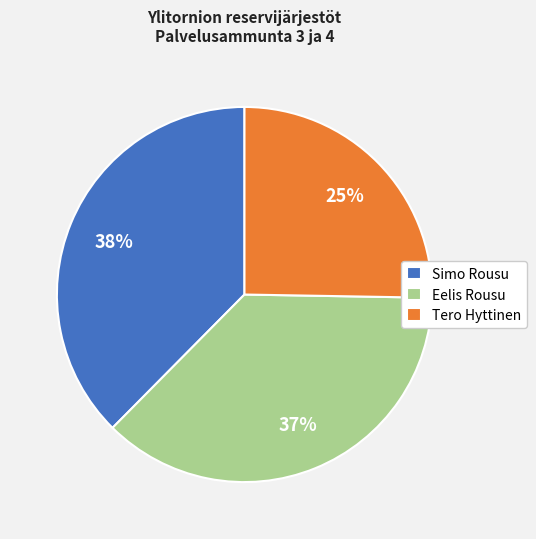

To the nearest percent, what percentage of the pie is Eelis Rousu?

37%